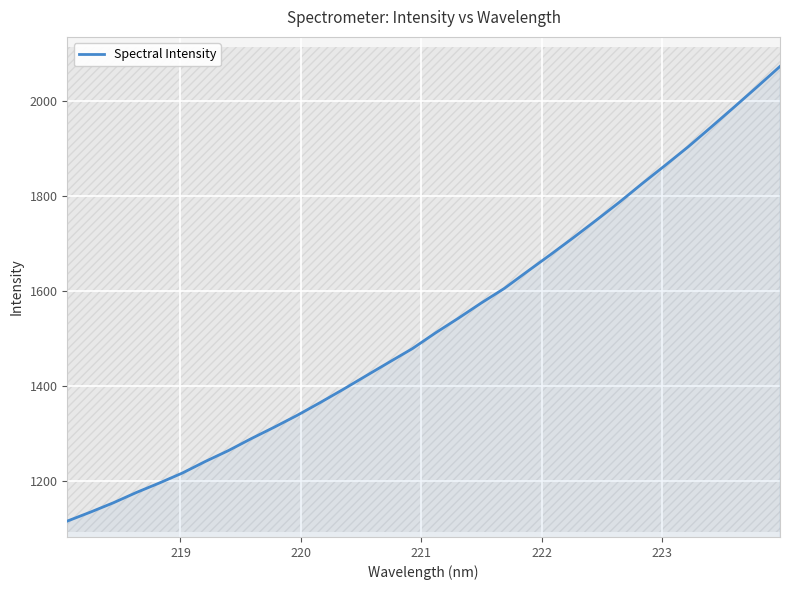

What is the lowest value of the Spectral Intensity series?

1115.5